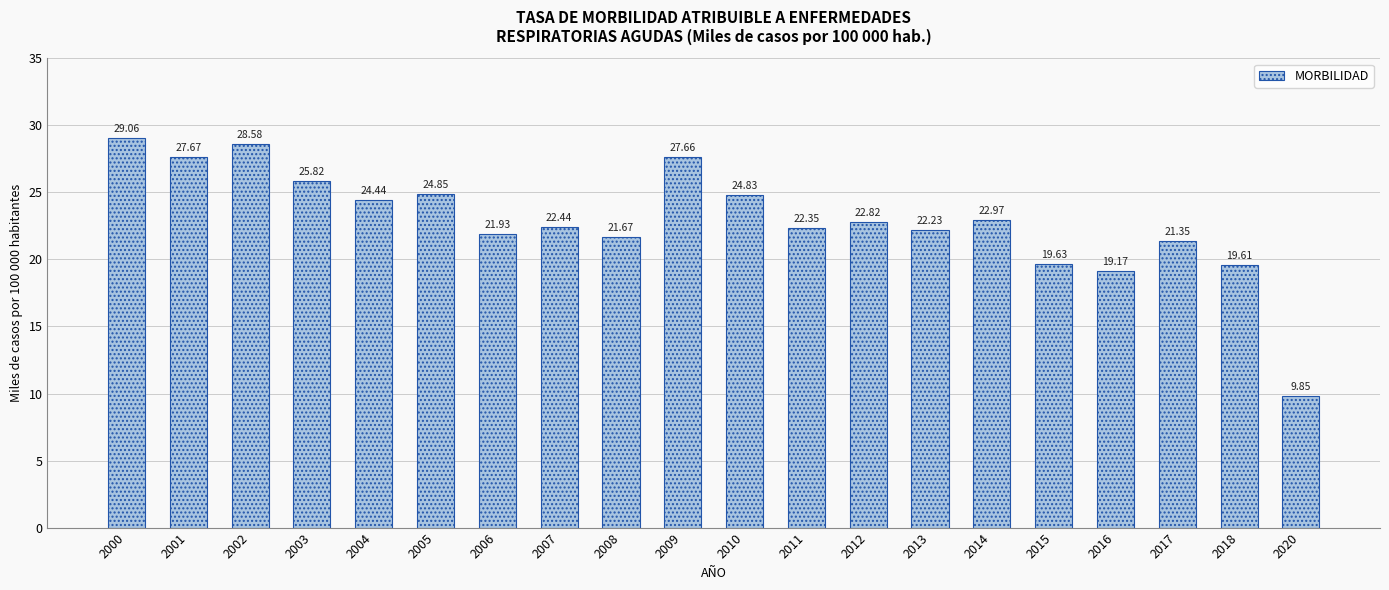

Which has a higher value, 2006 or 2004?

2004